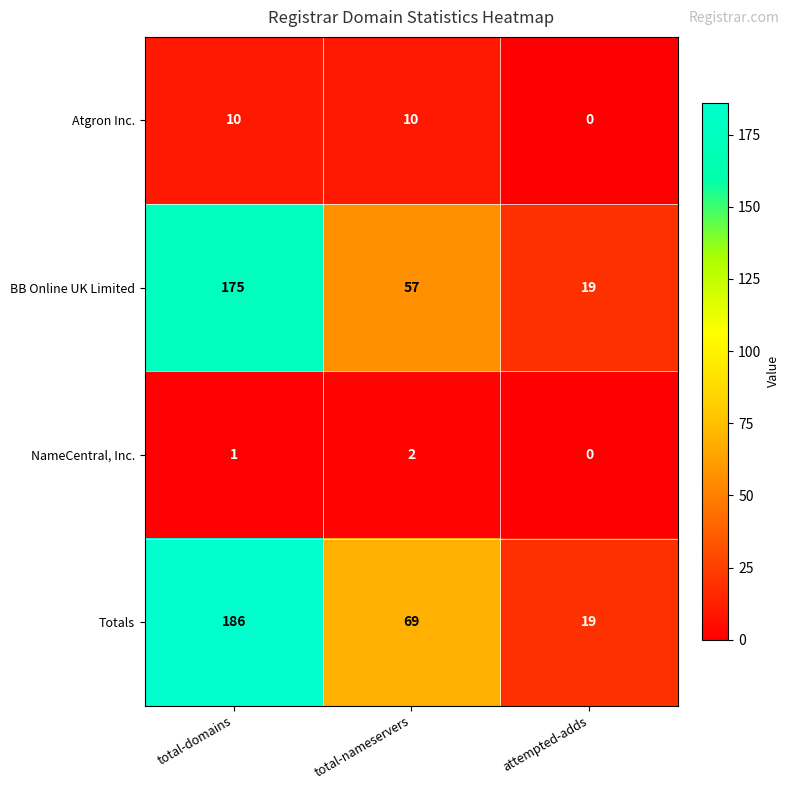

What is the highest value of the Totals series?

186